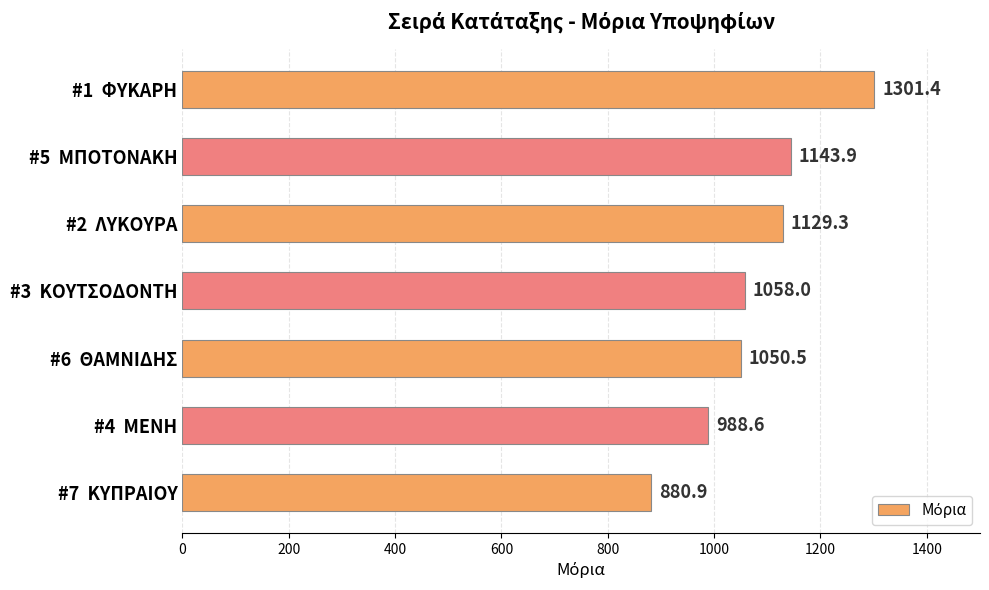

Read the value at #4  ΜΕΝΗ.

988.6